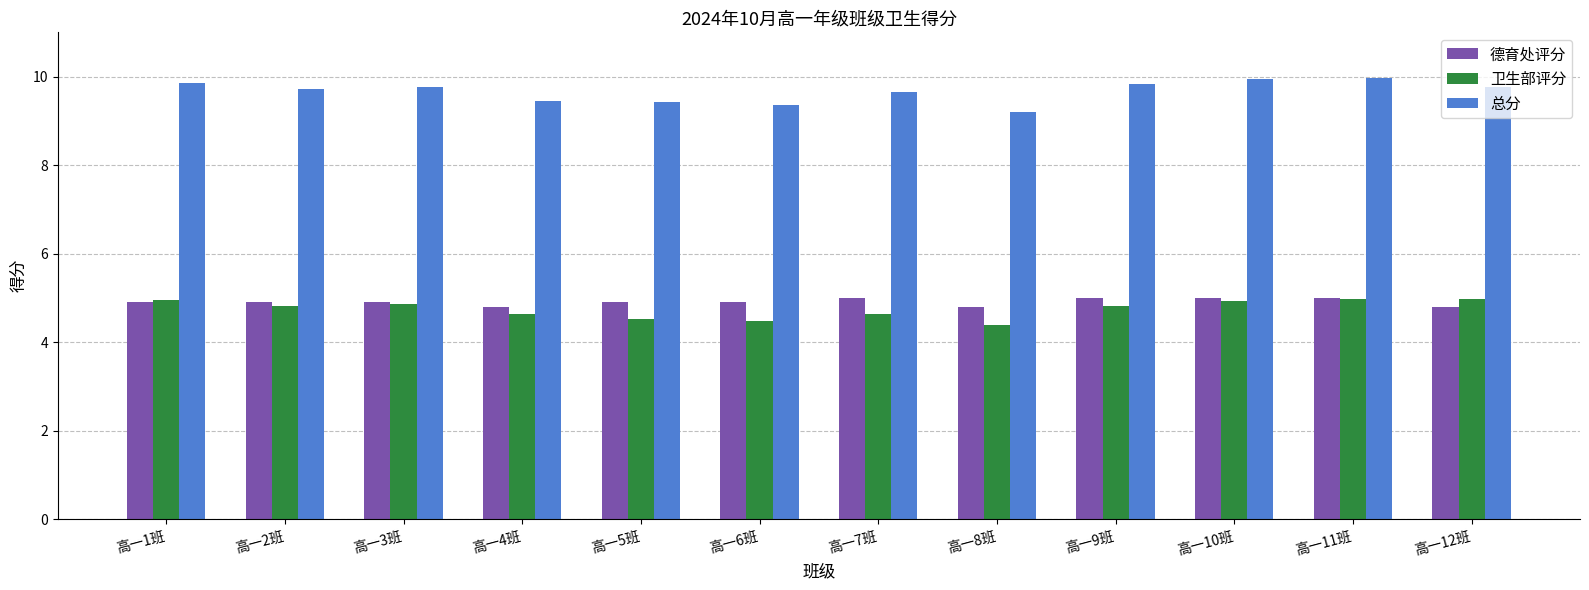

What is the sum of the 卫生部评分 values at 高一8班 and 高一3班?

9.3